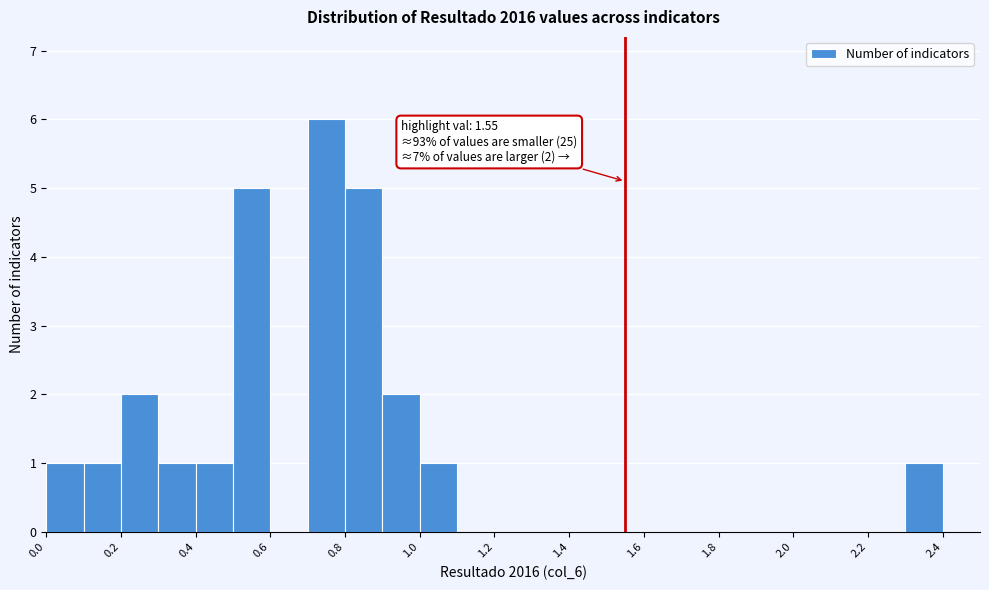

Which range on the x-axis has the tallest bar?

0.7 to 0.8